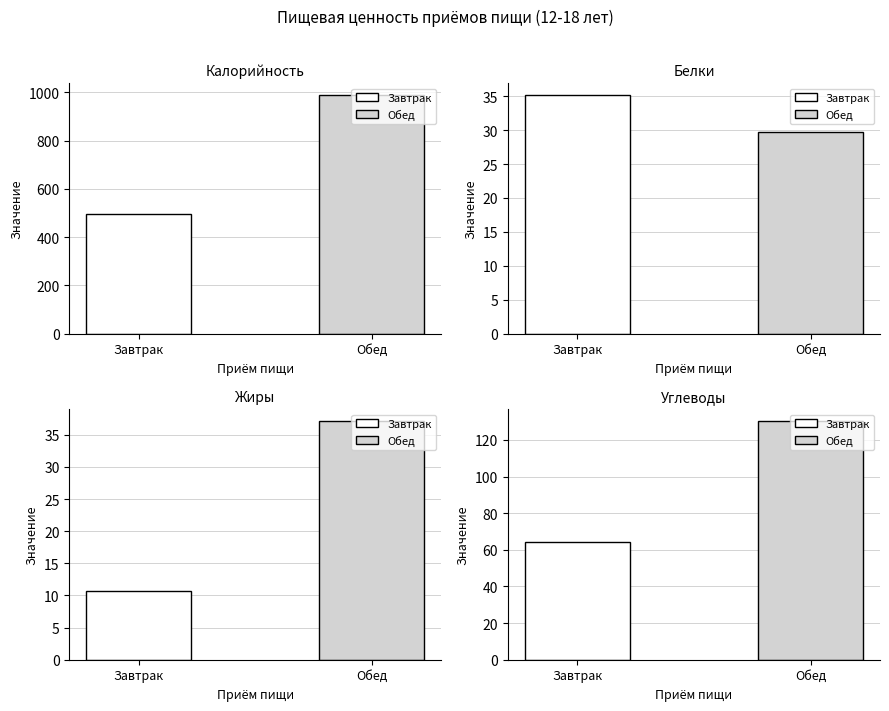

Reading left to right, what are all the values shown in this chart?

Калорийность: Завтрак=493.8	Обед=988.8
Белки: Завтрак=35.2	Обед=29.7
Жиры: Завтрак=10.7	Обед=37.1
Углеводы: Завтрак=64.2	Обед=130.3